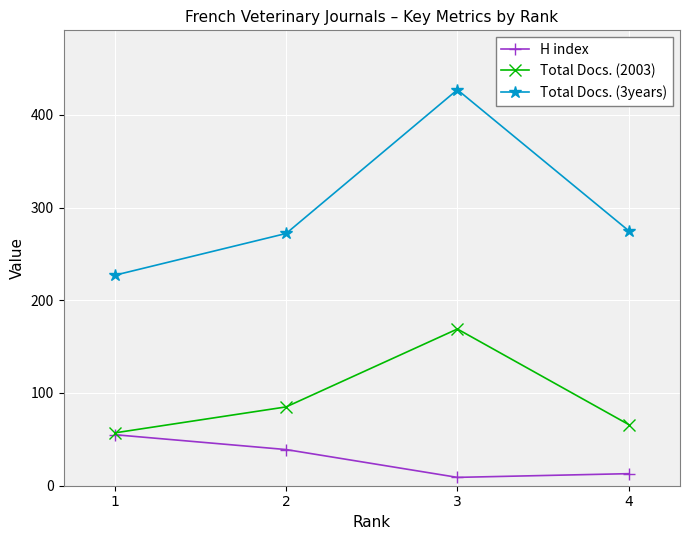

Which series has the largest range (max minus min)?

Total Docs. (3years)